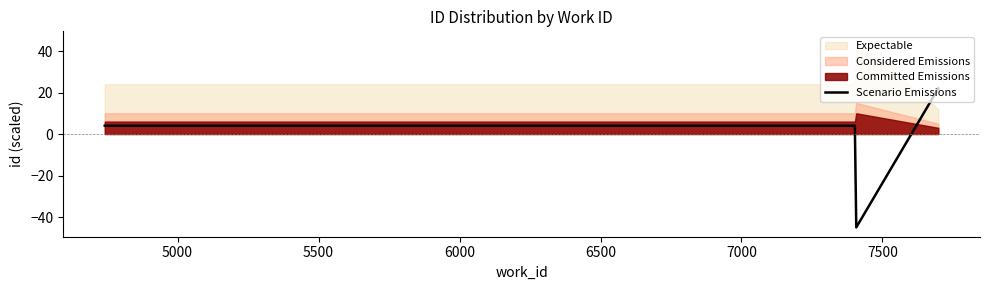

What is the highest value of the Scenario Emissions series?

22